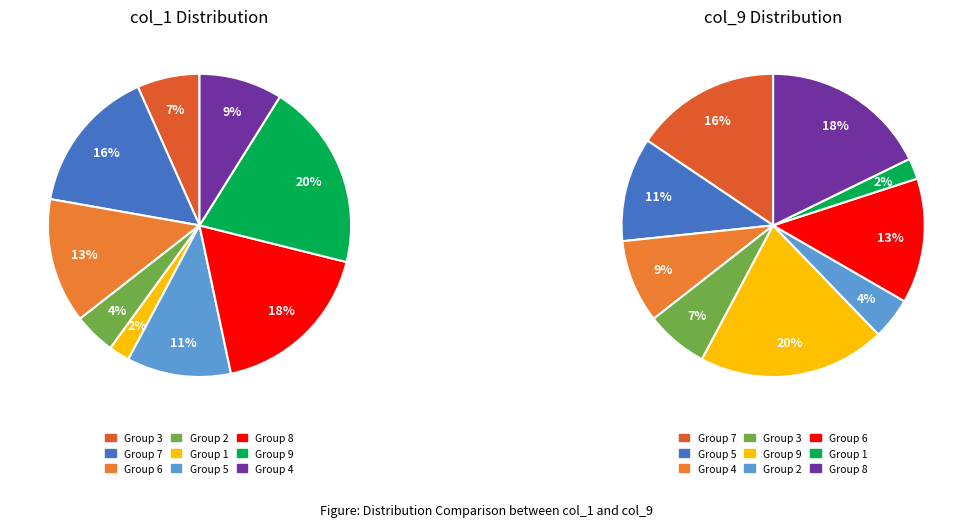

To the nearest percent, what portion does 4 represent?

9%